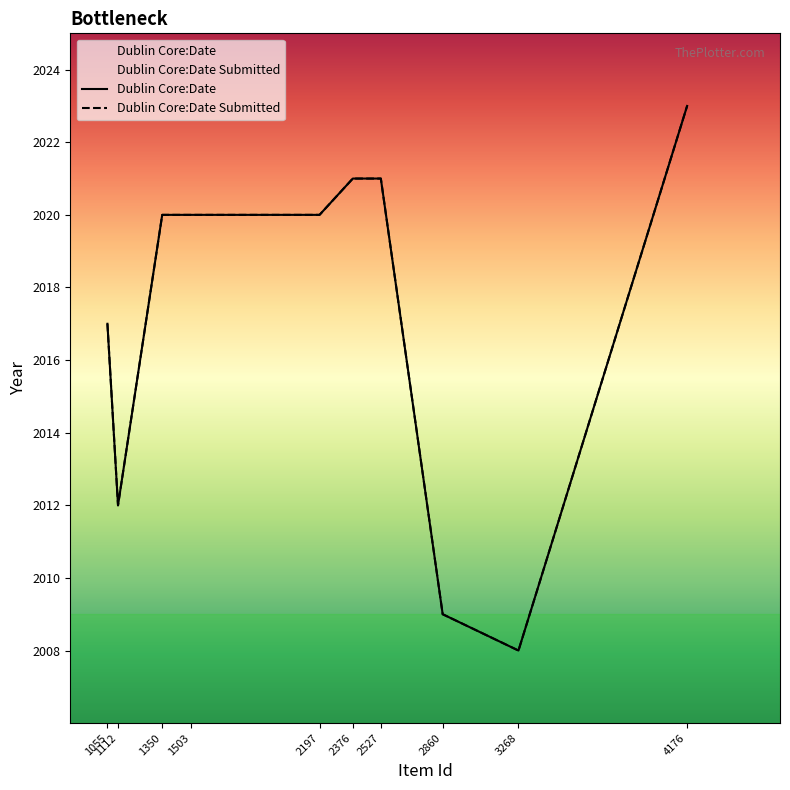

Reading left to right, list all the values displayed in this chart.

Dublin Core:Date: 2017	2012	2020	2020	2020	2021	2021	2009	2008	2023
Dublin Core:Date Submitted: 2017	2012	2020	2020	2020	2021	2021	2009	2008	2023